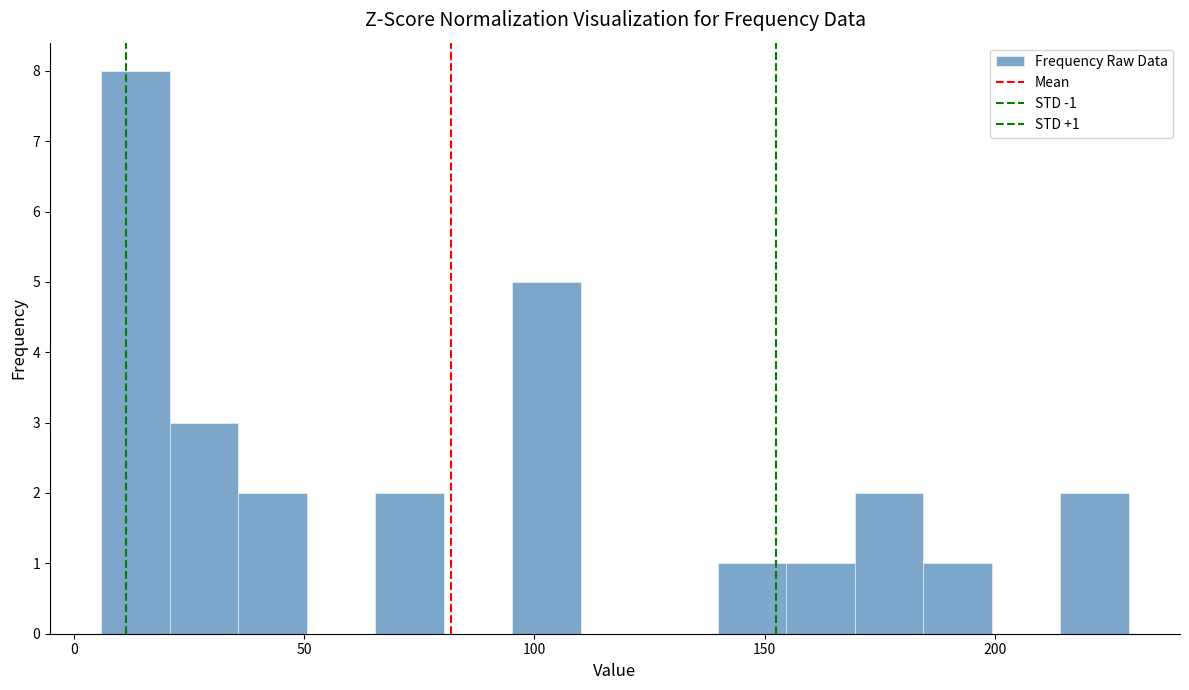

Around what value on the x-axis is the tallest bar? Give the approximate position of its centre, as read against the axis.

15